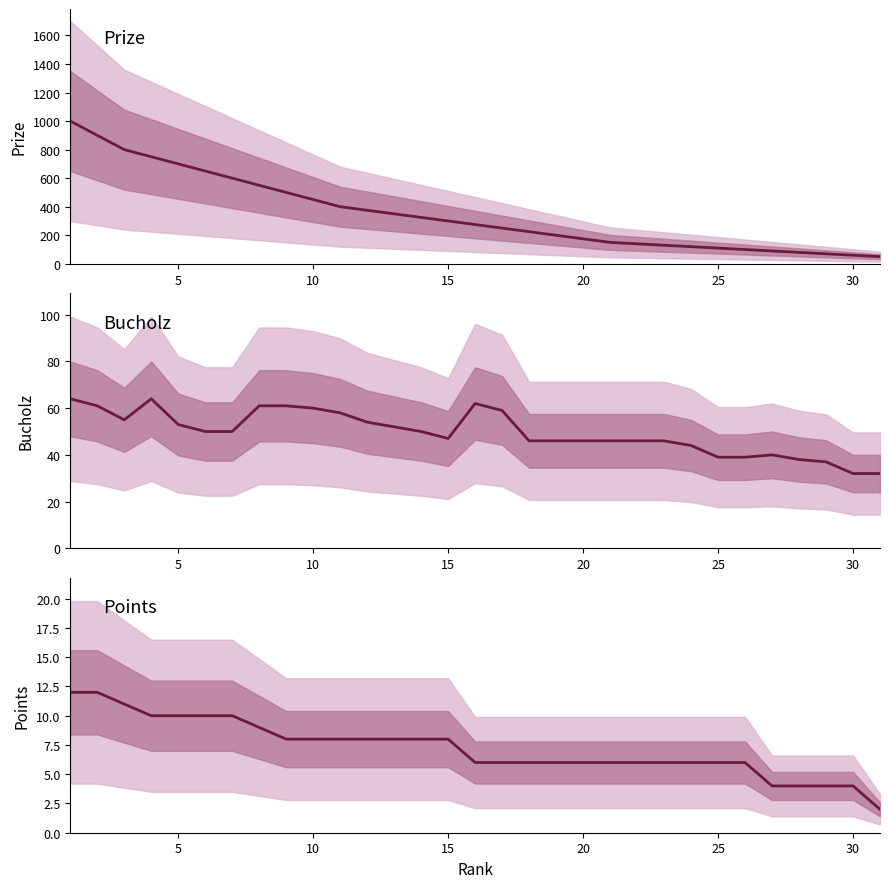

True or false: Points has a value of 10 at 17.

False